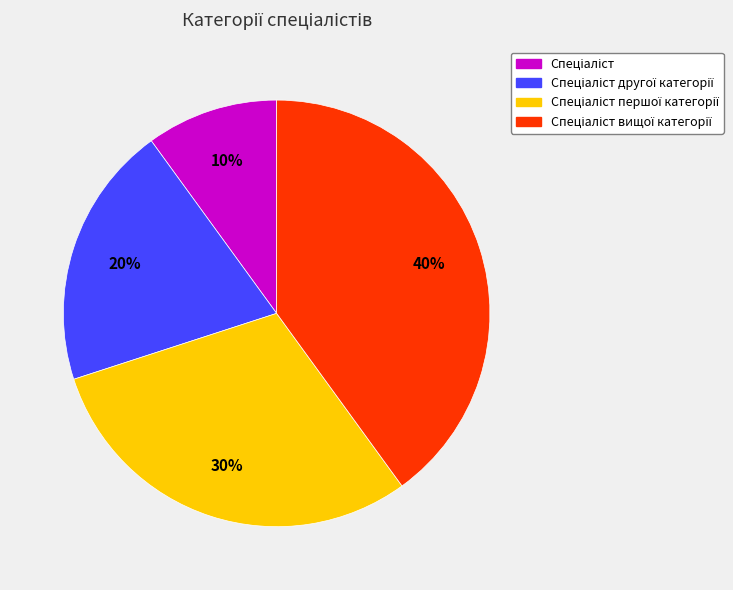

To the nearest percent, what is the difference between the largest and smallest slice percentages?

30%